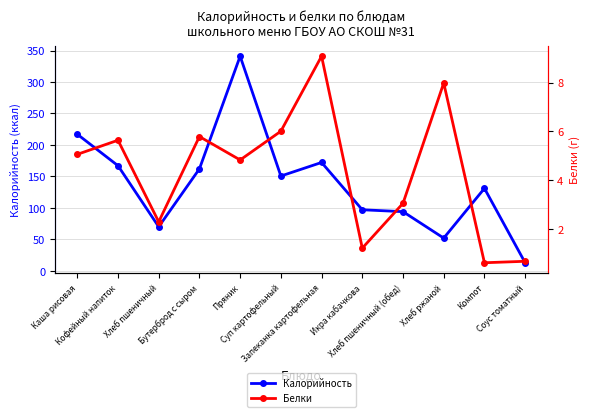

What is the difference between the Калорийность values at Хлеб пшеничный and Бутерброд с сыром?

92.0